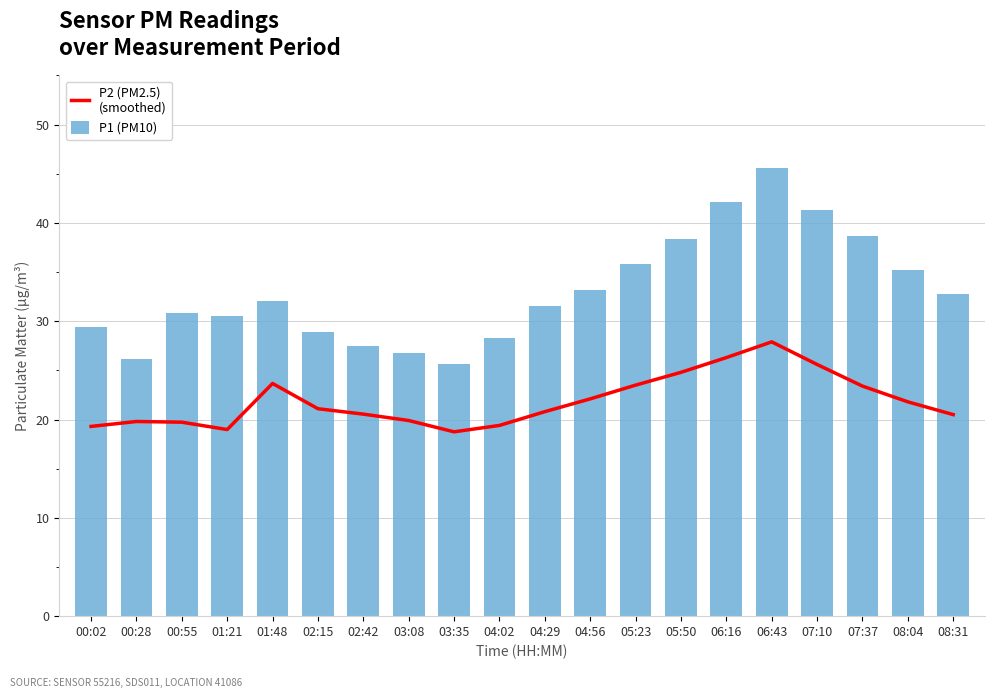

Reading left to right, what are all the values shown in this chart?

P2 (PM2.5)
(smoothed): 00:02=19.3	00:28=19.8	00:55=19.7	01:21=19.0	01:48=23.7	02:15=21.1	02:42=20.6	03:08=19.9	03:35=18.8	04:02=19.4	04:29=20.8	04:56=22.1	05:23=23.5	05:50=24.8	06:16=26.3	06:43=27.9	07:10=25.6	07:37=23.4	08:04=21.8	08:31=20.5
P1 (PM10): 00:02=29.4	00:28=26.2	00:55=30.9	01:21=30.6	01:48=32.0	02:15=28.9	02:42=27.4	03:08=26.8	03:35=25.6	04:02=28.3	04:29=31.5	04:56=33.2	05:23=35.8	05:50=38.4	06:16=42.1	06:43=45.6	07:10=41.3	07:37=38.7	08:04=35.2	08:31=32.8